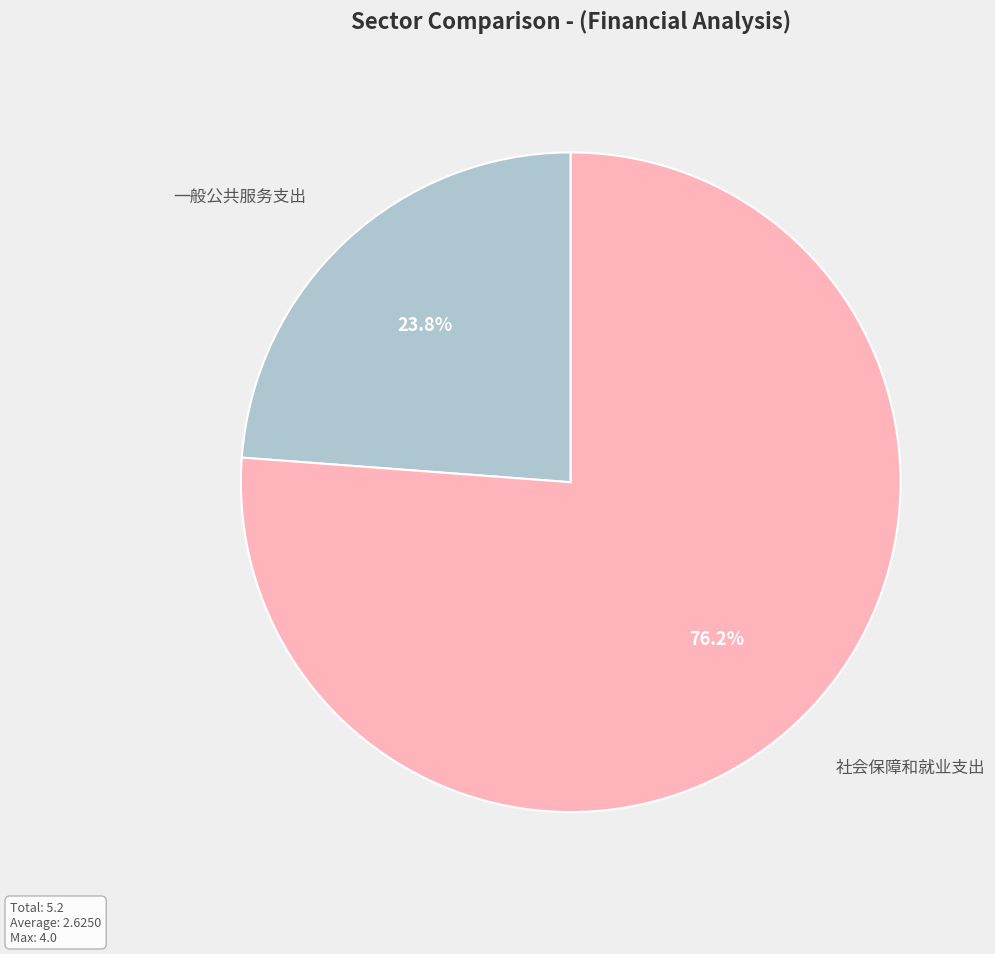

Does any single category account for the majority?

Yes